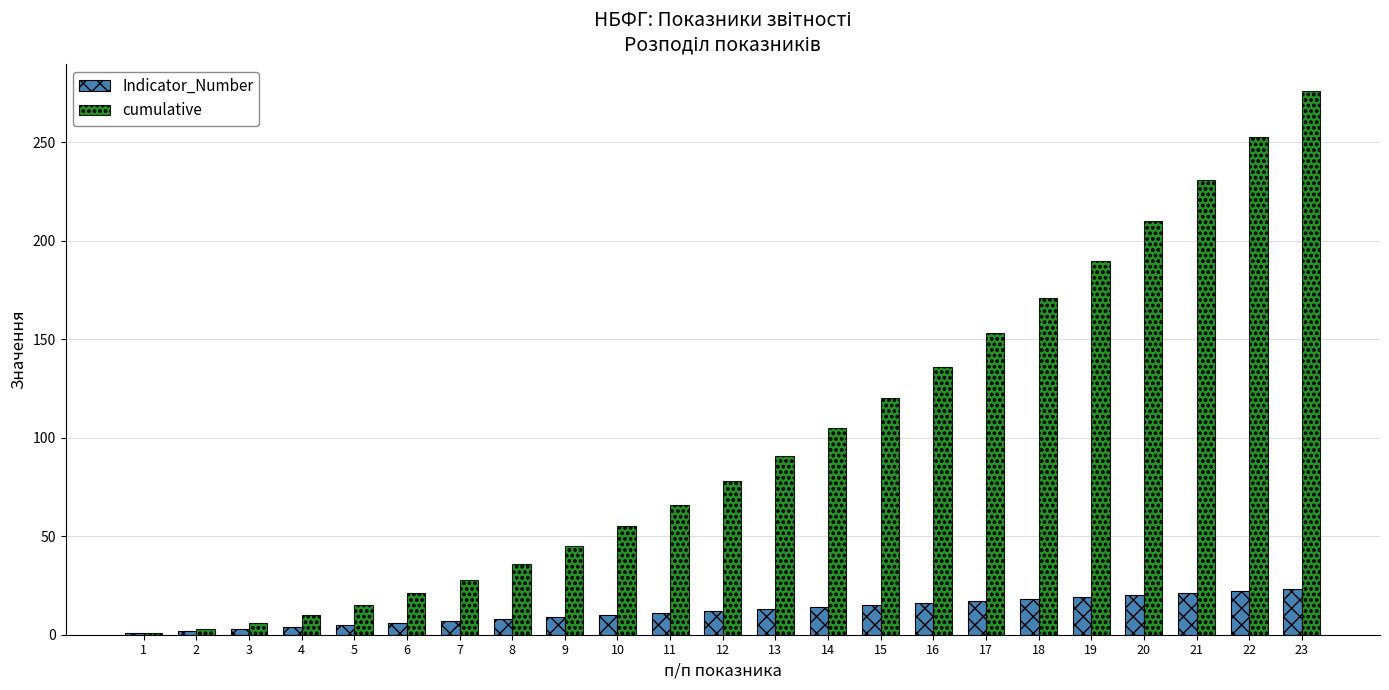

At 5, list the series in order from smallest to largest.

Indicator_Number, cumulative